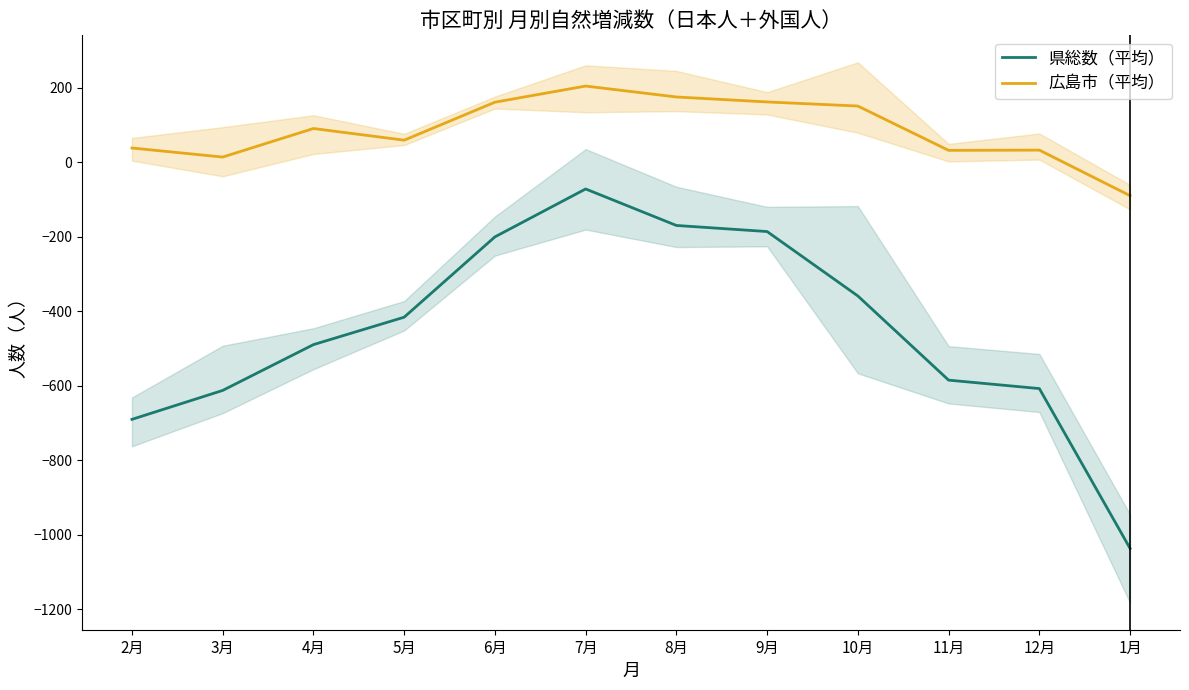

What is the label of the 10th point from the left?

11月